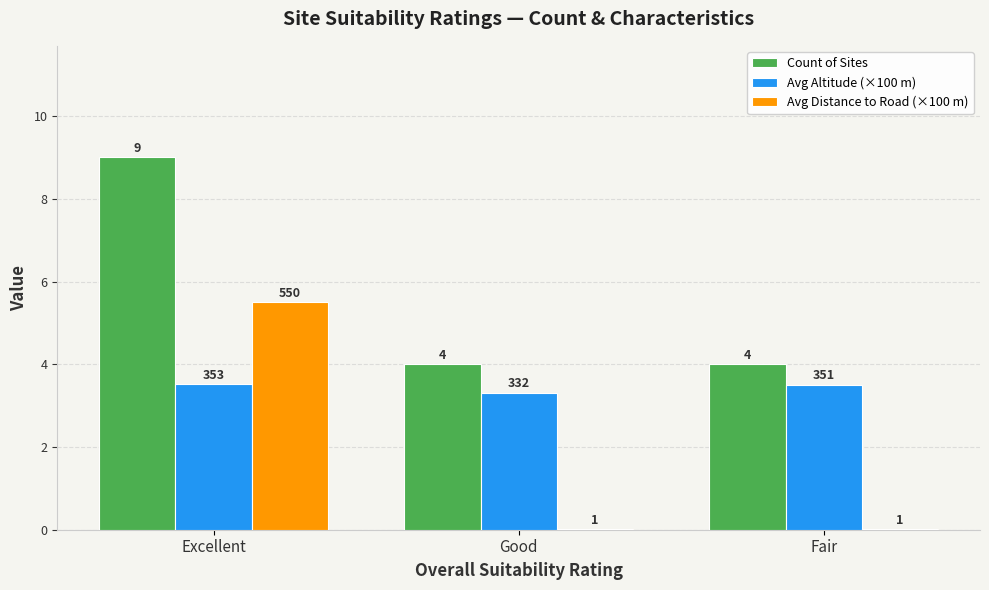

Which series has the largest range (max minus min)?

Avg Distance to Road (×100 m)